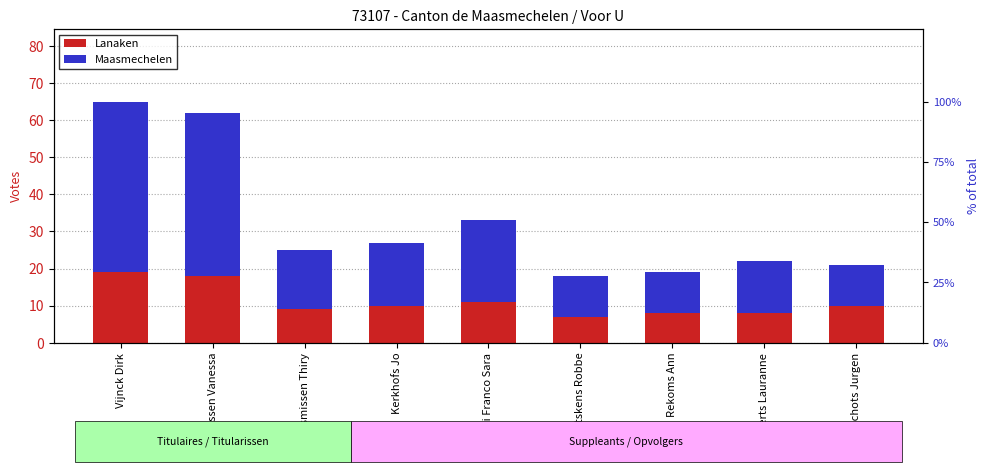

How many series are shown in this chart?

2